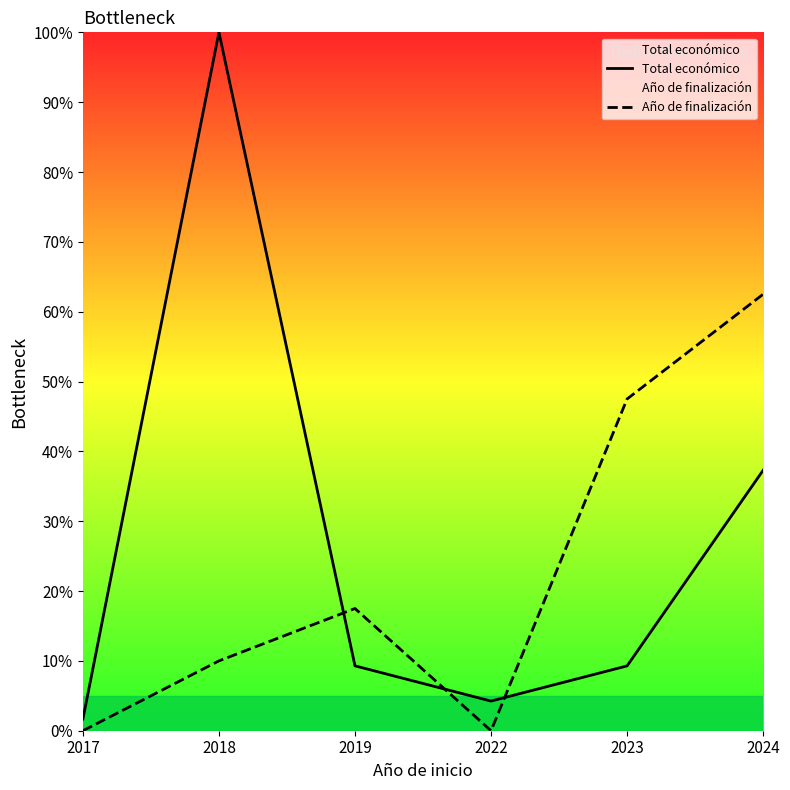

What value does the Total económico series have at 2017?

1.7